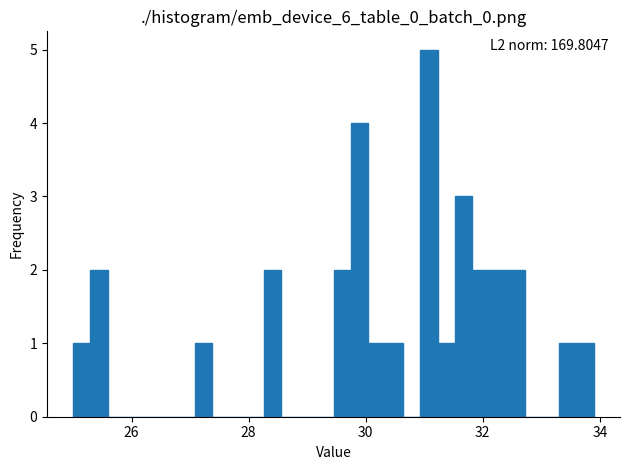

Around what value on the x-axis is the tallest bar? Give the approximate position of its centre, as read against the axis.

31.0